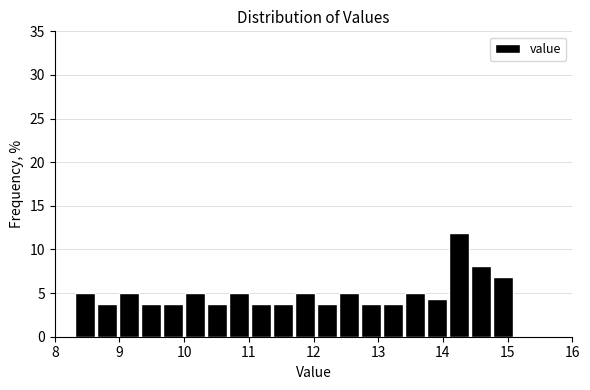

Read against the x-axis, roughly where is the centre of the tallest bar?

14.3